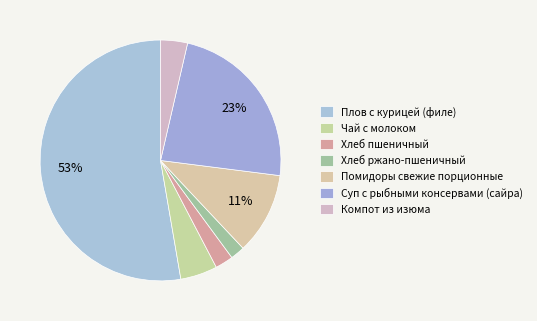

How many segments does this pie chart have?

7